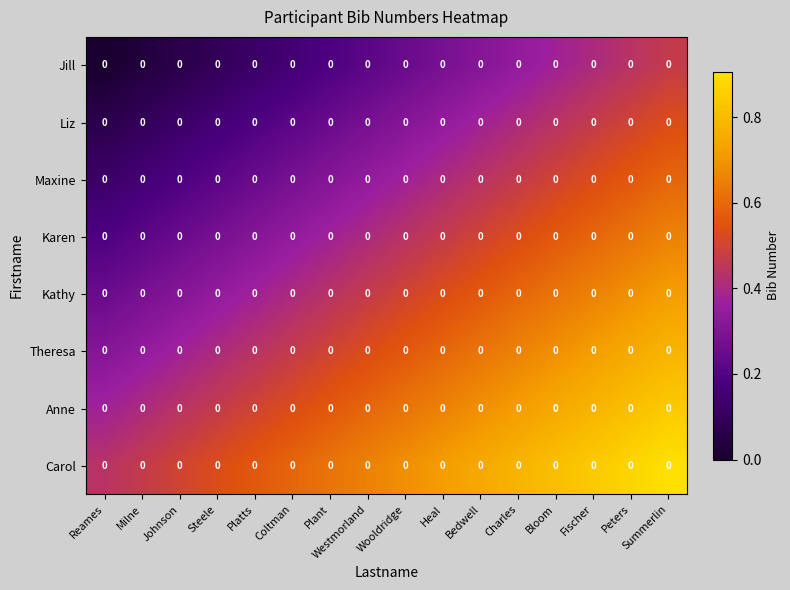

Is the value of Karen at Steele greater than the value of Carol at Coltman?

No